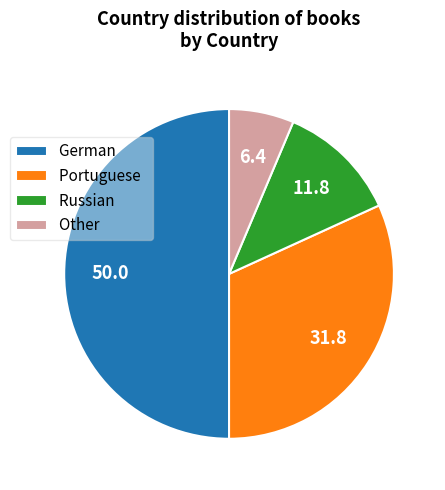

Does Russian represent more than half of the total?

No